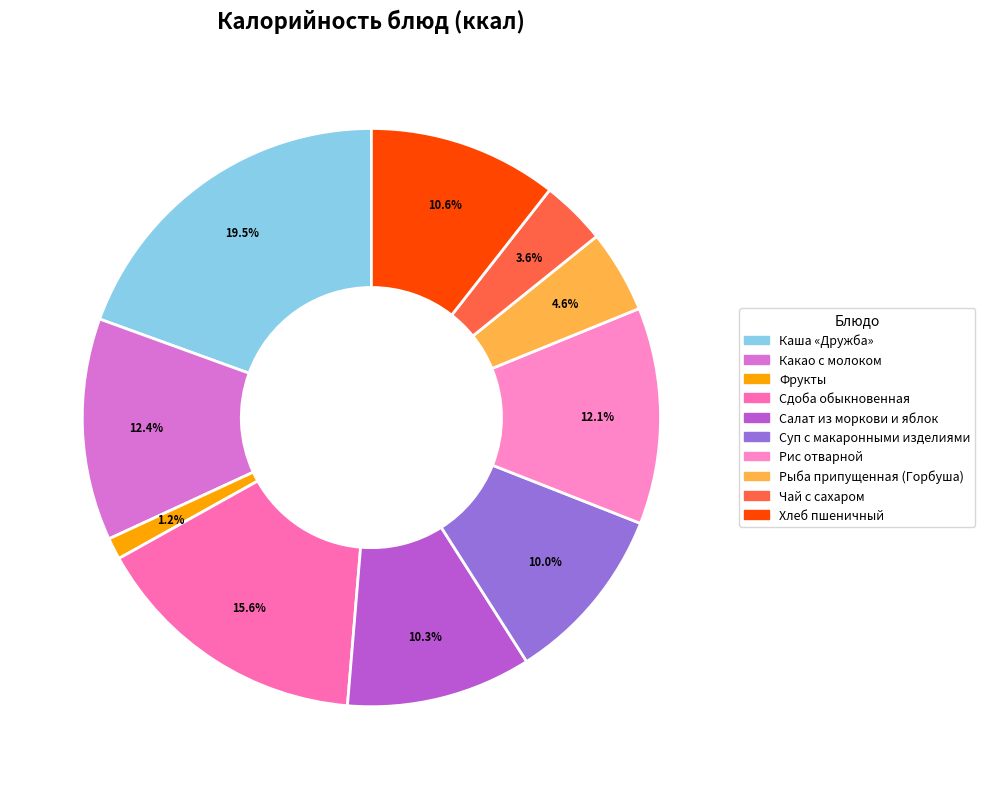

The Какао с молоком slice represents 22% of the pie. True or false?

False